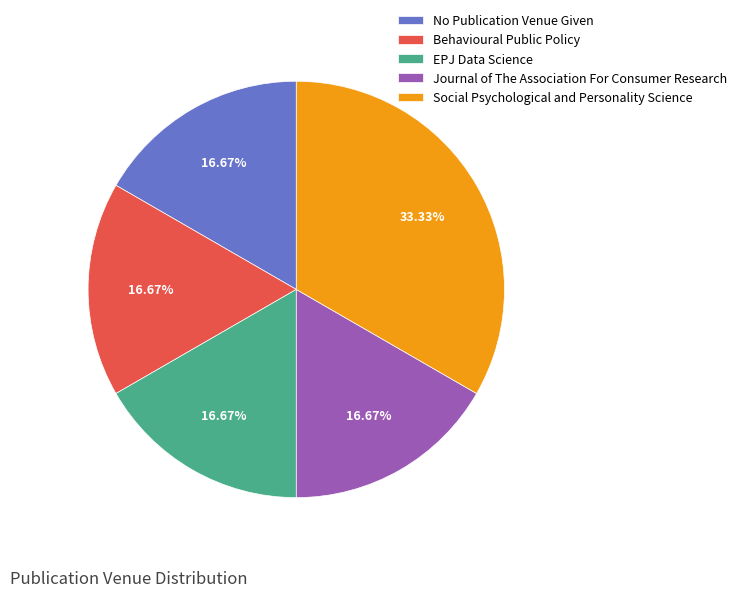

Count the number of slices in the pie.

5